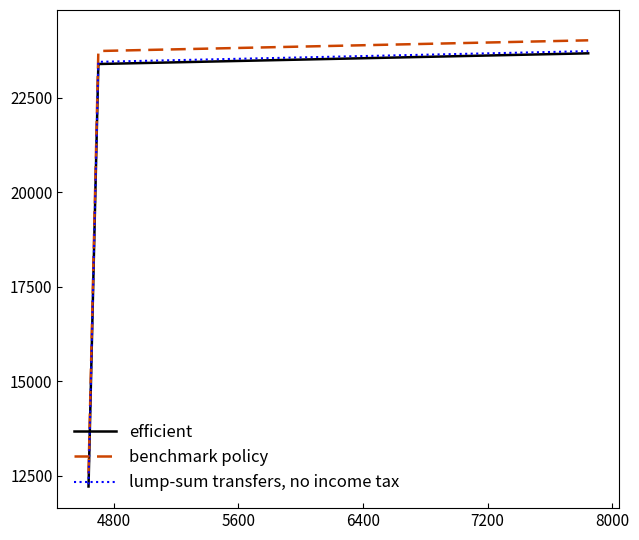

Between 7200 and 8000, which series saw the biggest shift?

efficient